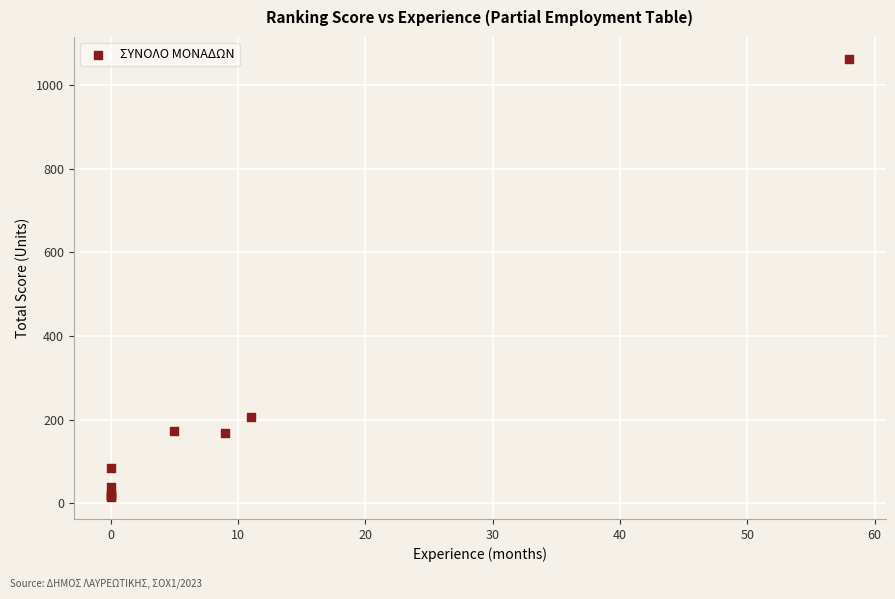

What Y value in the scatter plot is closest to 538?

207